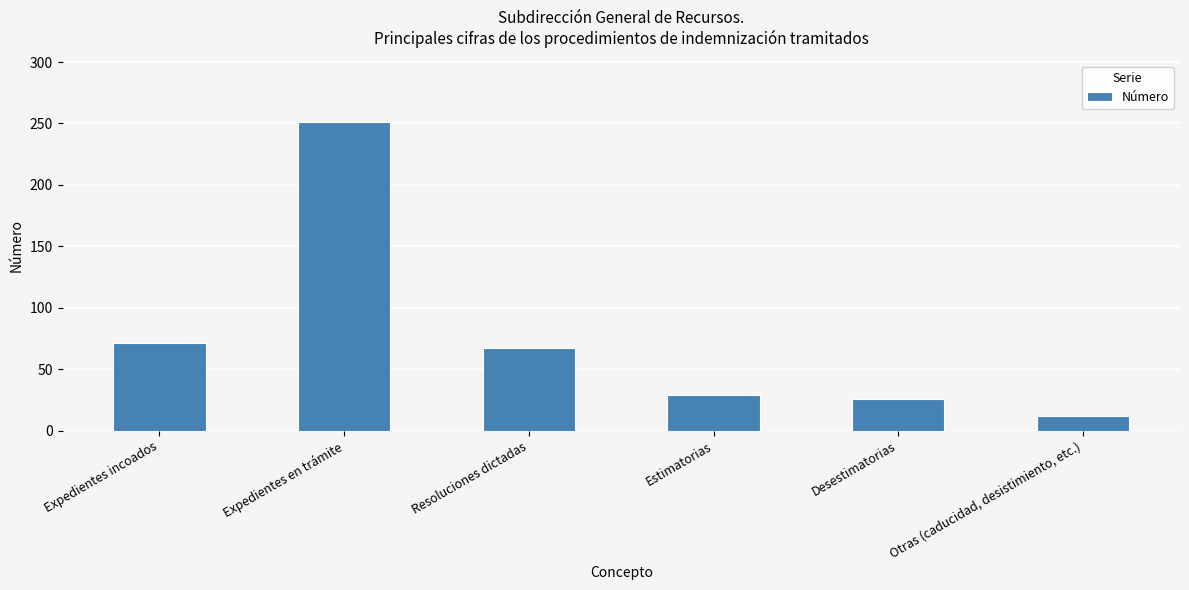

What is the label of the 3rd bar from the left?

Resoluciones dictadas